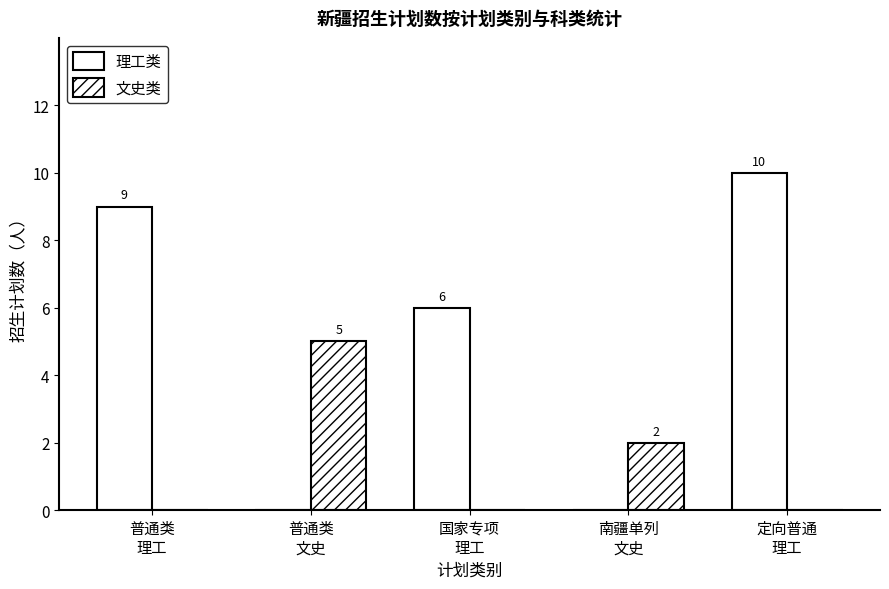

What is the label of the 1st bar from the right?

定向普通
理工